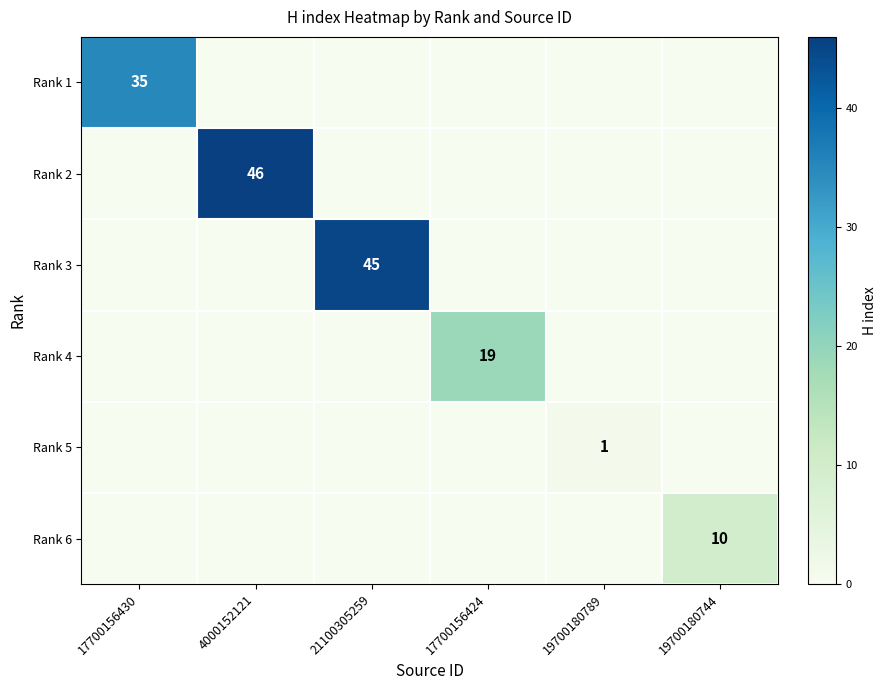

At which category is the sum across all series the highest?

4000152121